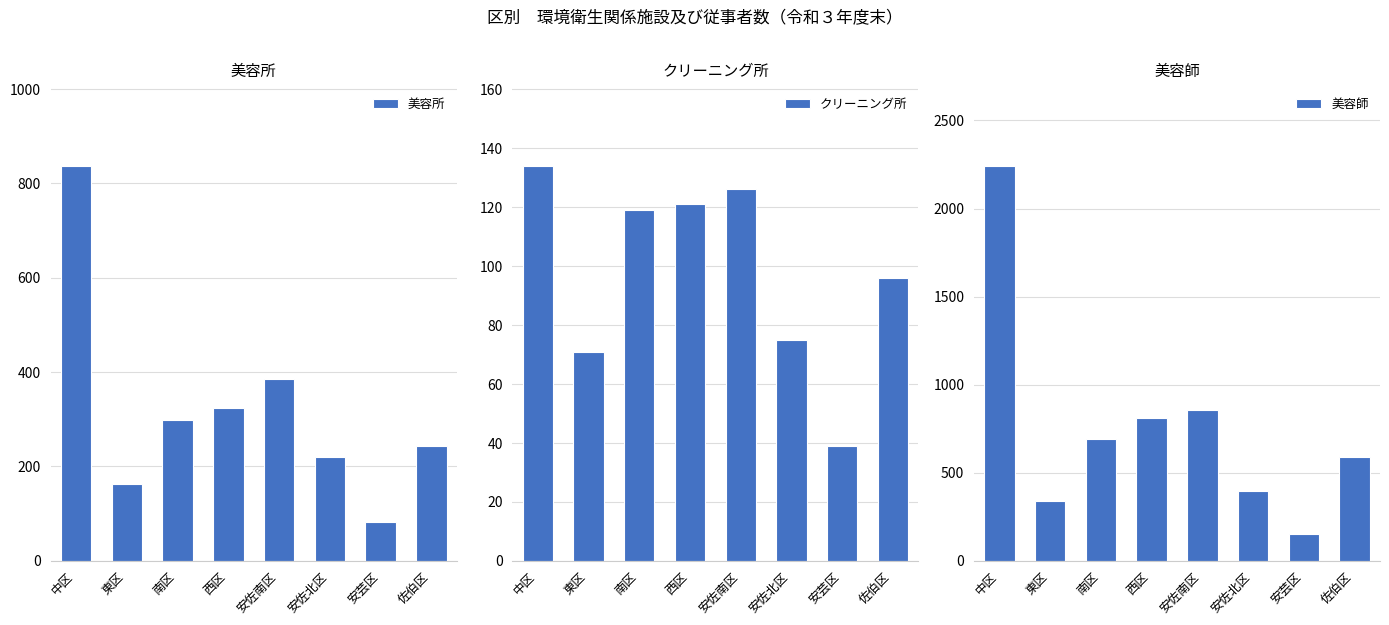

Which category has the lowest value in the 美容所 series?

安芸区